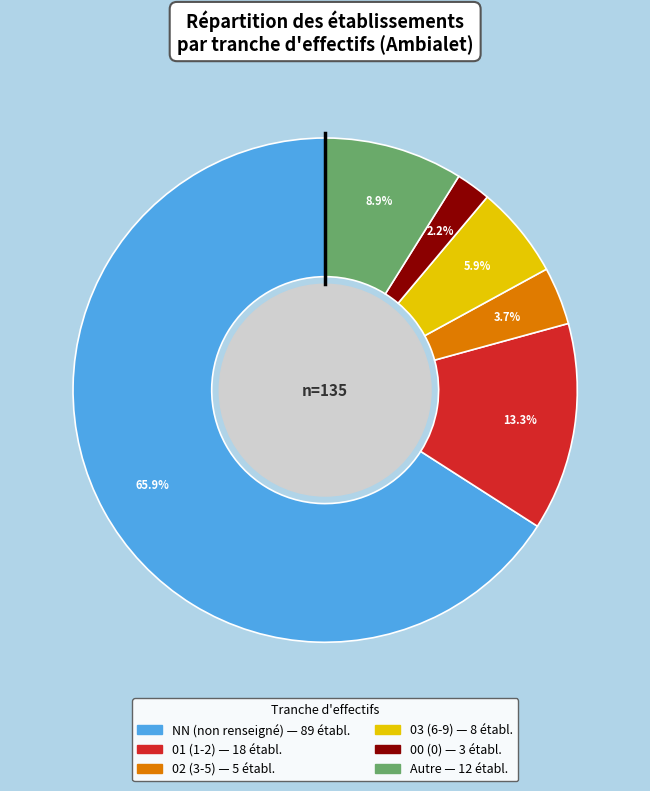

Is there any slice that represents more than half of the pie?

Yes